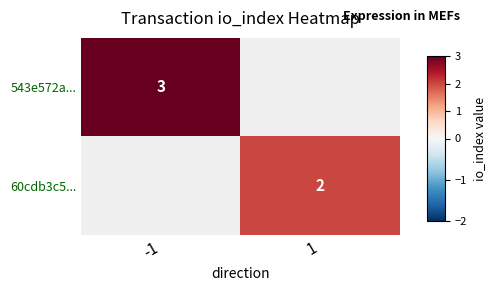

Is it true that 60cdb3c5... equals 2 at 1?

True